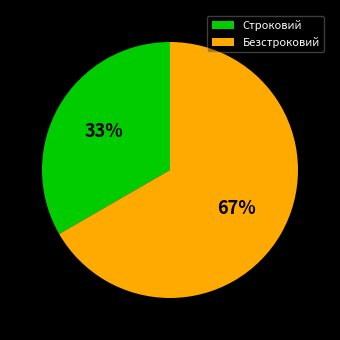

The Безстроковий slice represents 57% of the pie. True or false?

False